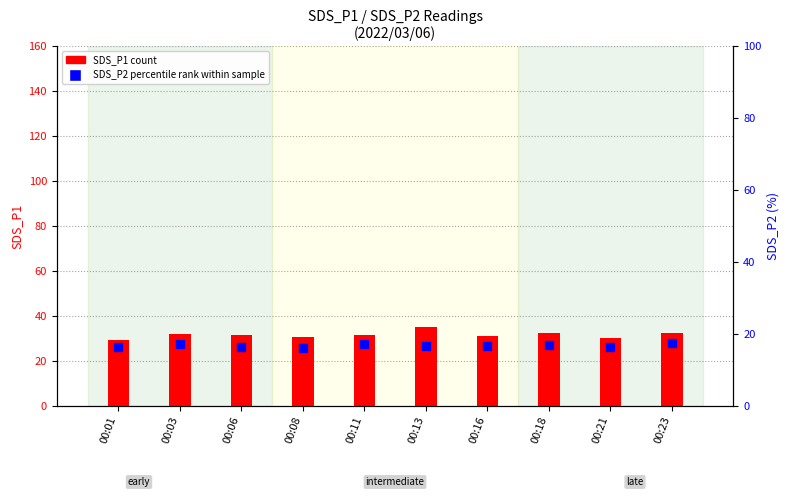

What is the total value across all series at 00:13?

51.4